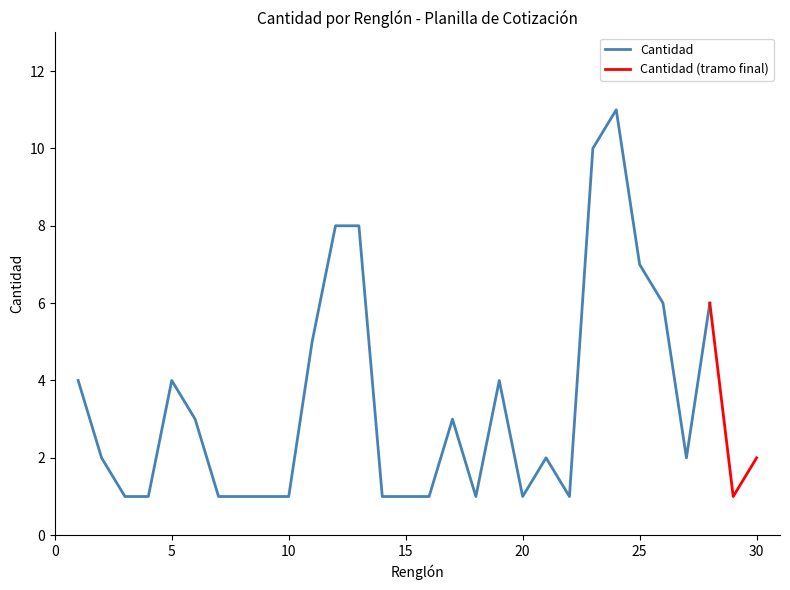

What is the change in value from 1 to 20?

-3